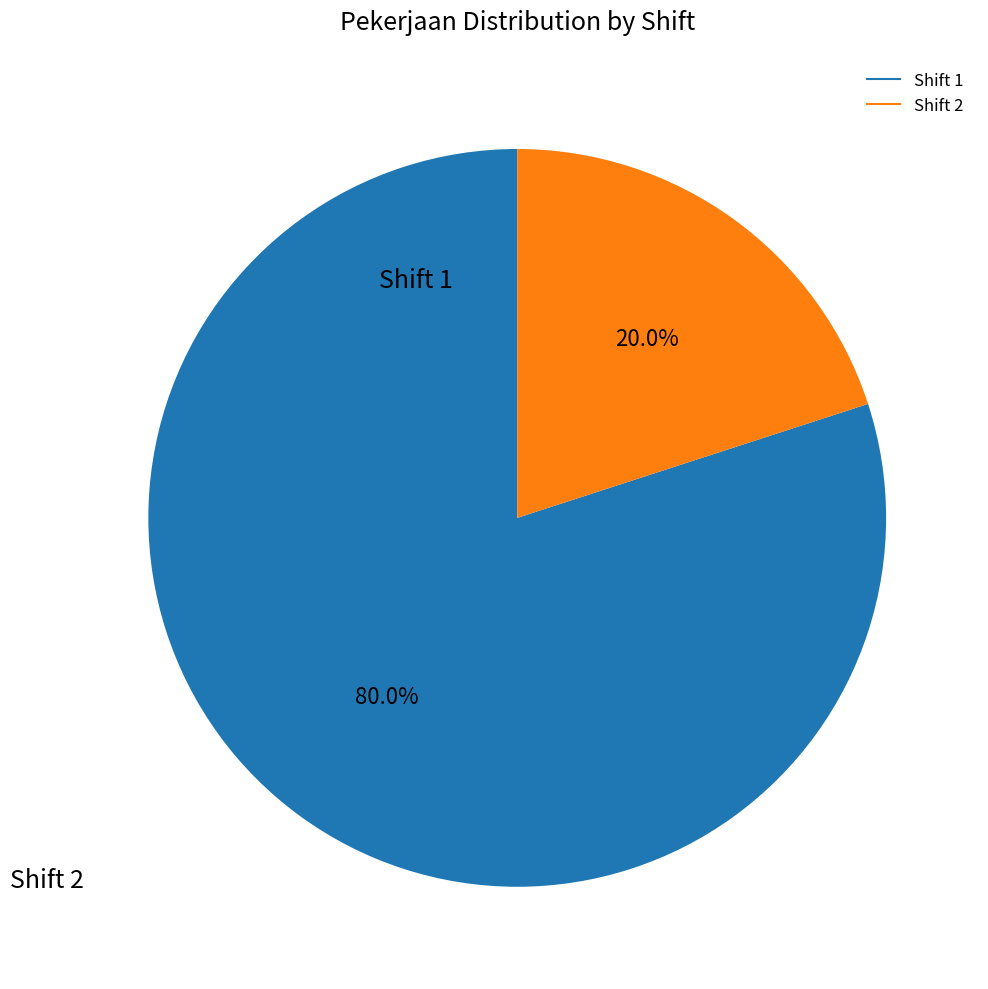

Is there any slice that represents more than half of the pie?

Yes